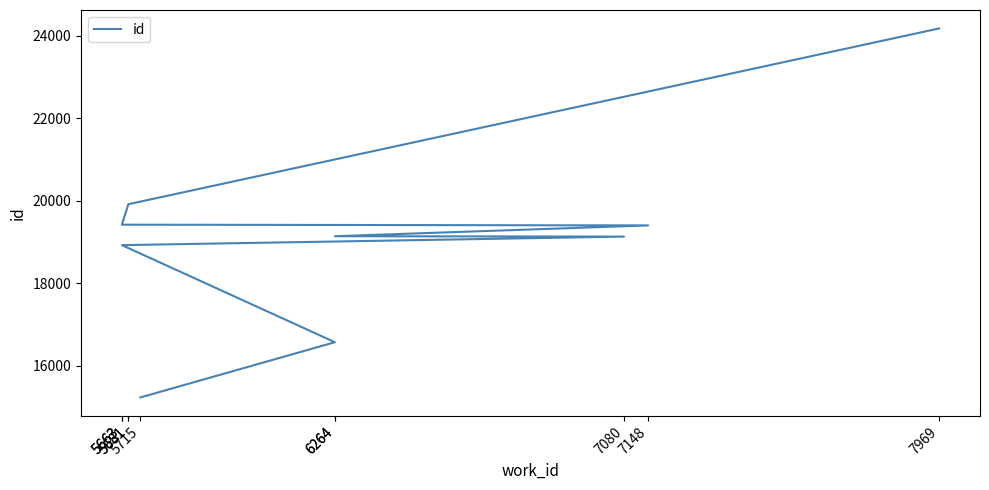

What is the sum of the values at 5663 and 6264?

35495